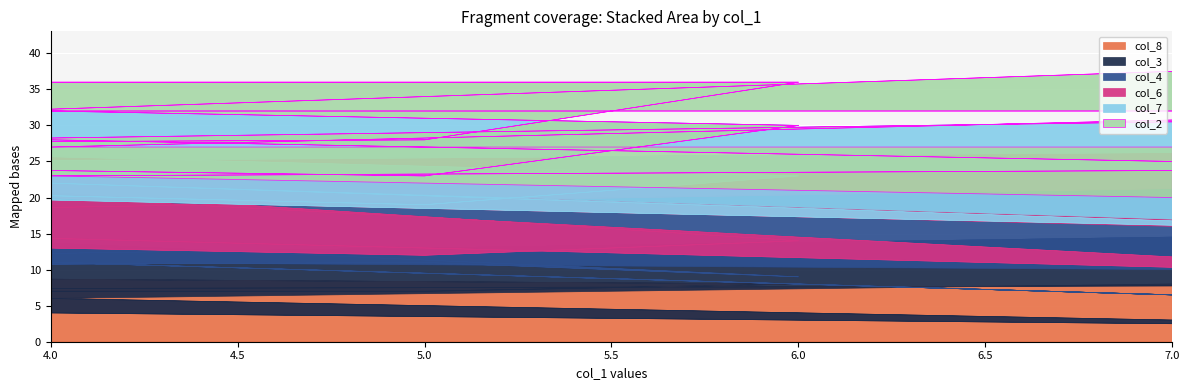

Reading left to right, what are all the values shown in this chart?

col_8: 6	2	5	9	8	7	7	8	8	6	2	5	9	8	7	7	8	8
col_3: 5	3	9	7	1	4	3	8	2	5	3	9	7	1	4	3	8	2
col_4: 9	4	3	8	5	1	6	7	6	9	4	3	8	5	1	6	7	6
col_6: 2	6	5	3	9	7	8	4	1	2	6	5	3	9	7	8	4	1
col_7: 1	9	8	6	7	4	2	5	3	1	9	8	6	7	4	2	5	3
col_2: 4	8	2	3	6	5	1	9	7	4	8	2	3	6	5	1	9	7